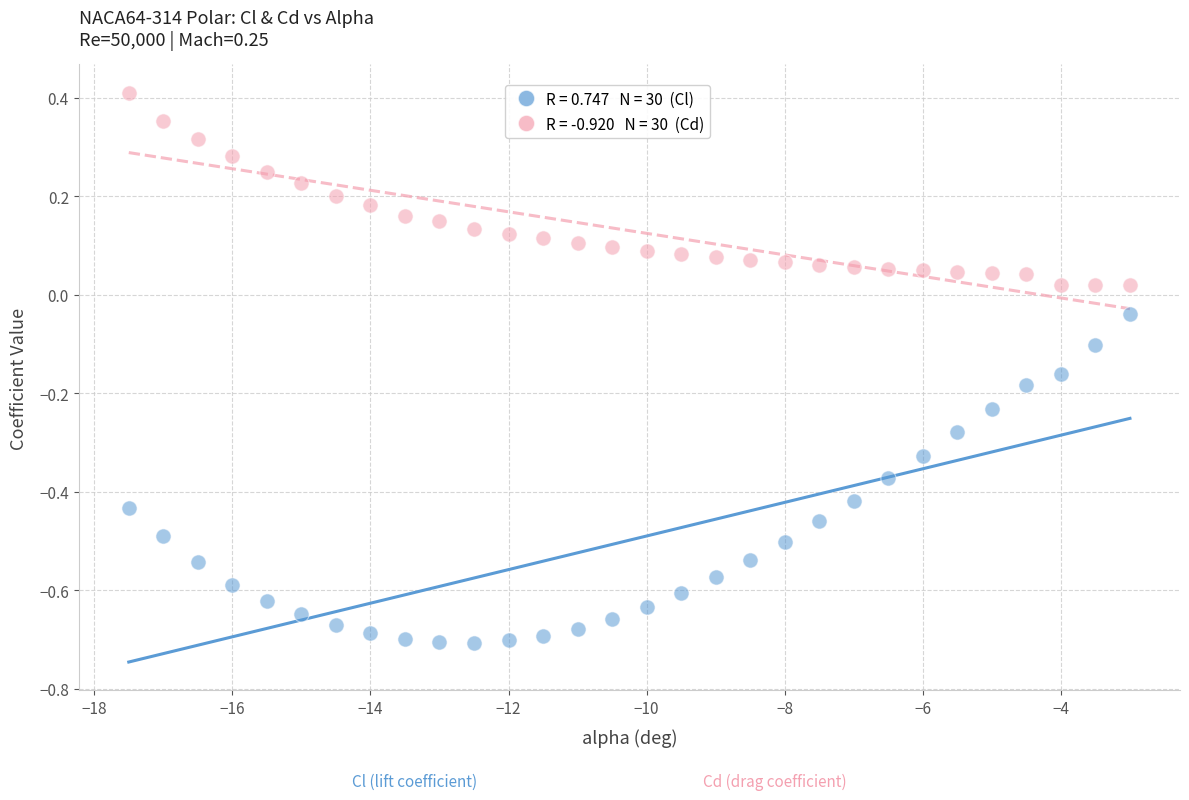

Across all data points, what is the range of Y values (max minus min)?

1.1